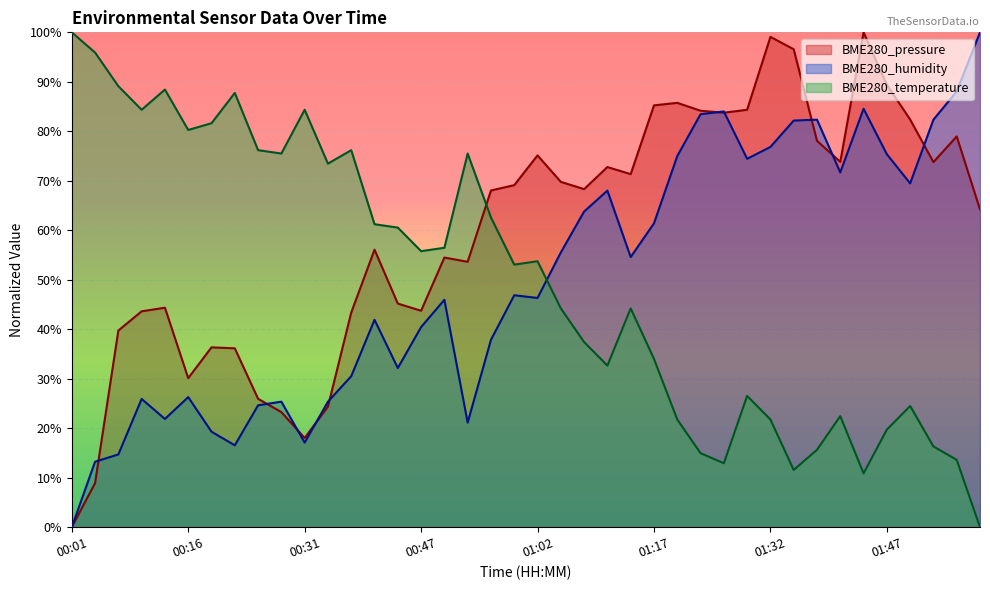

How many lines are shown in the chart?

3